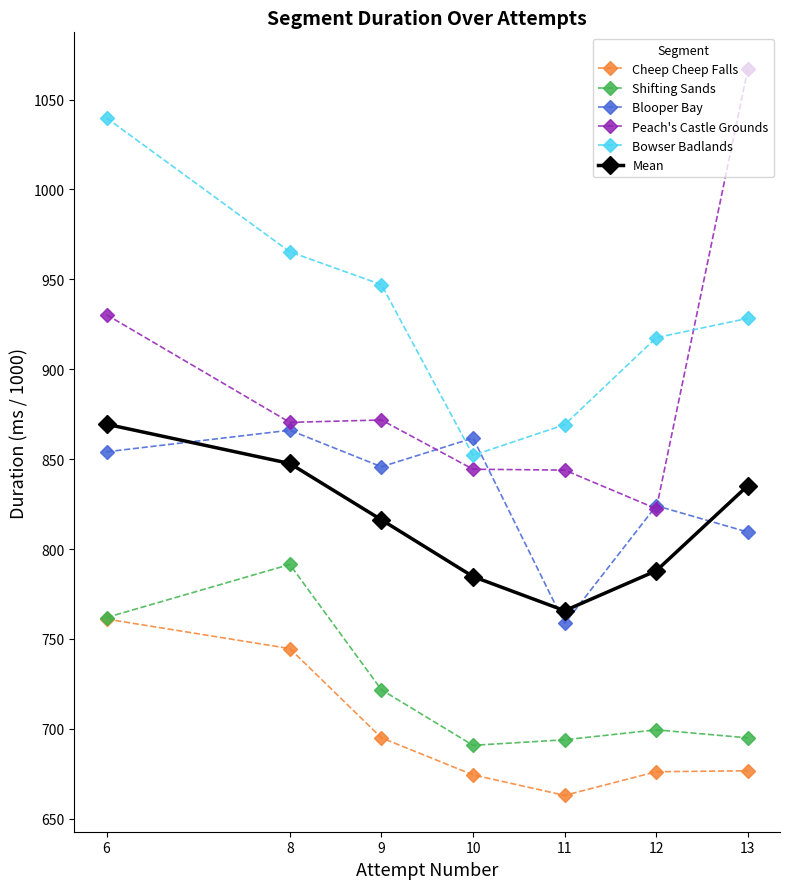

True or false: Mean and Cheep Cheep Falls cross at least once.

False